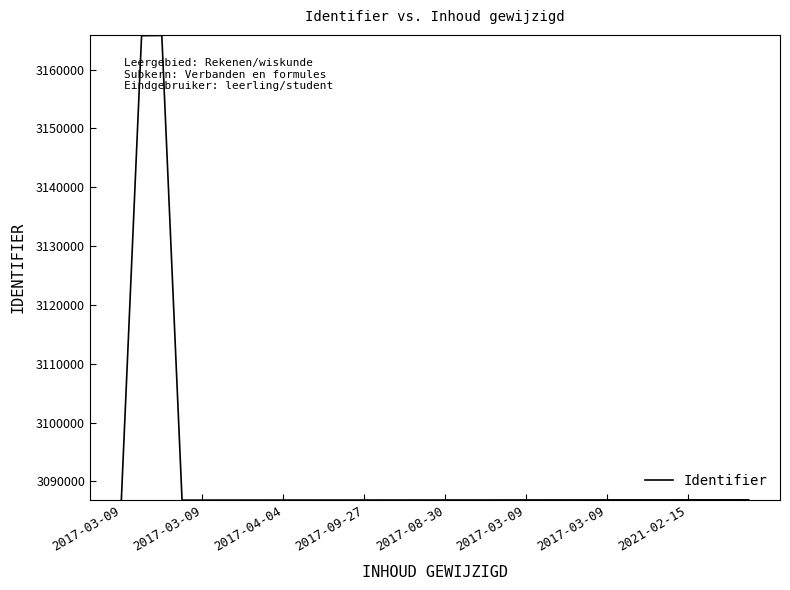

What is the difference between the maximum and minimum values?

78977